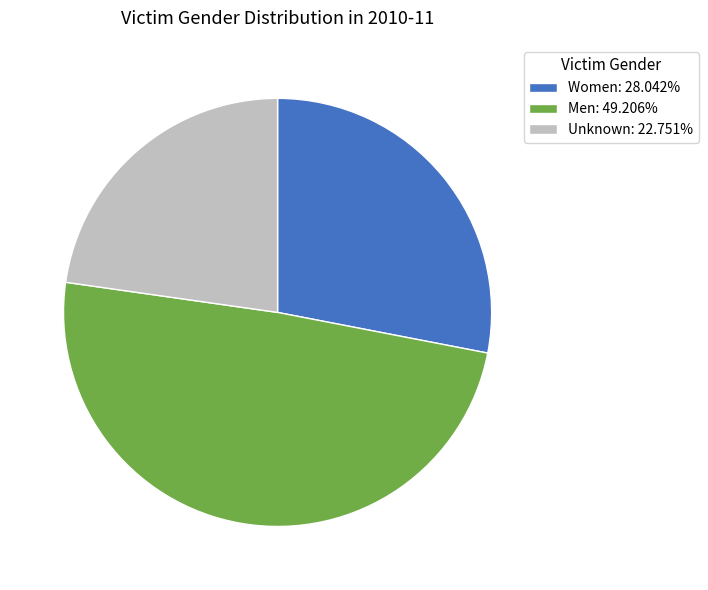

Which slice is the largest?

Men